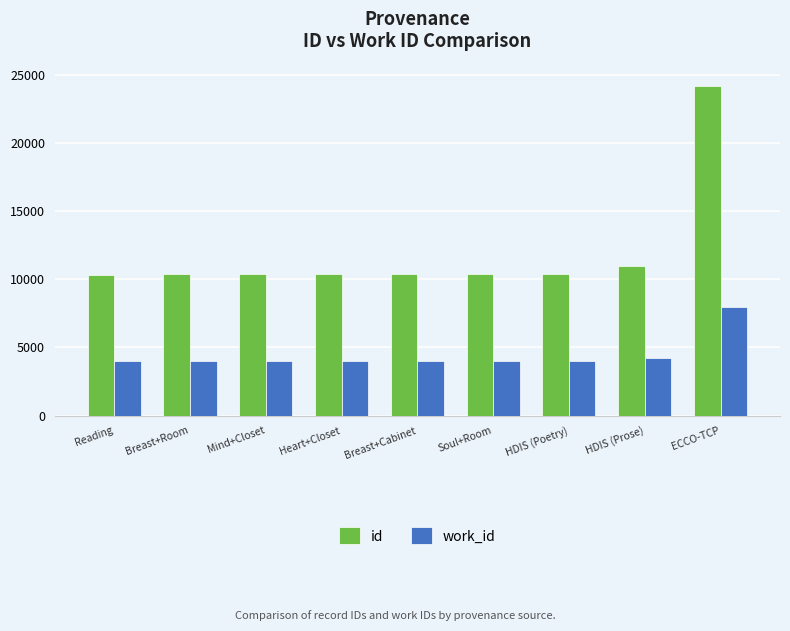

The id series shows 10412 at HDIS (Poetry). True or false?

True